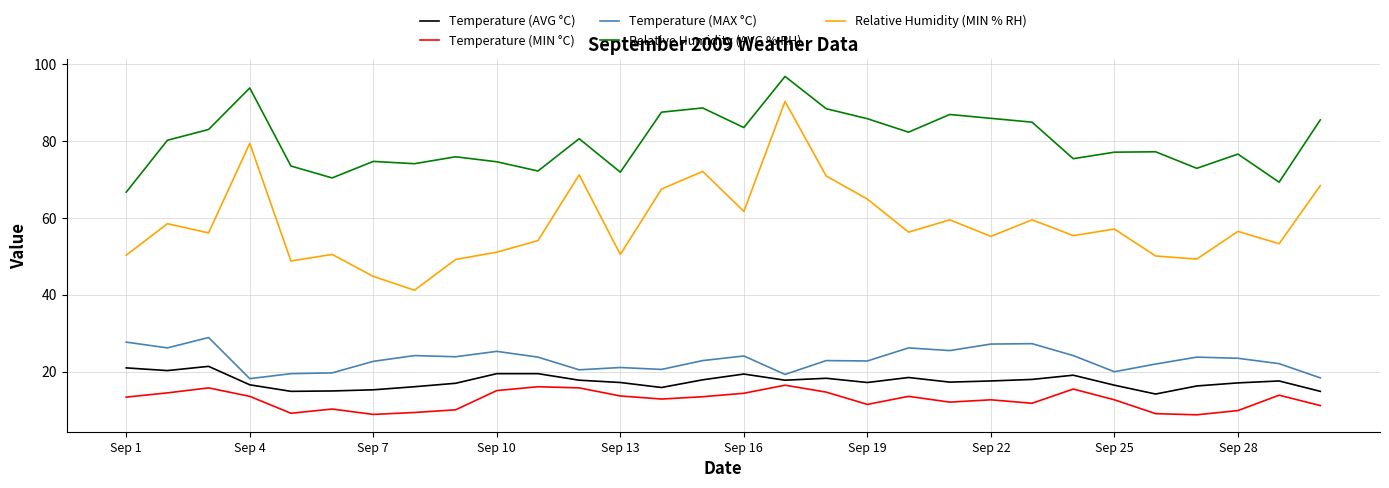

List the series in order of their peak value, lowest first.

Temperature (MIN °C), Temperature (AVG °C), Temperature (MAX °C), Relative Humidity (MIN % RH), Relative Humidity (AVG % RH)